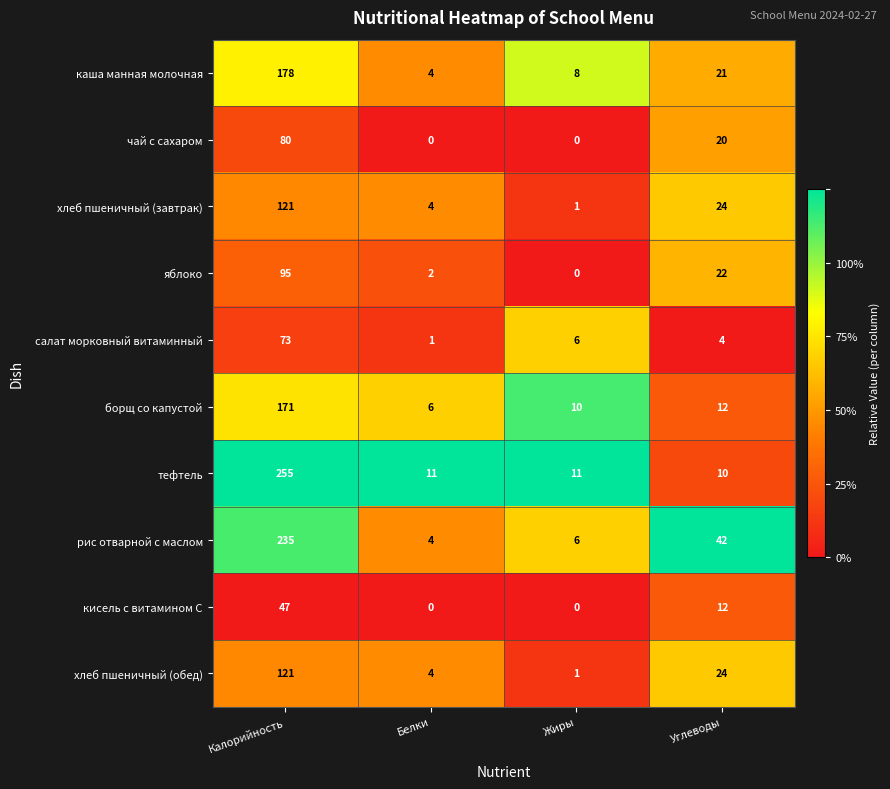

Rank the categories by каша манная молочная value from highest to lowest.

Калорийность, Углеводы, Жиры, Белки